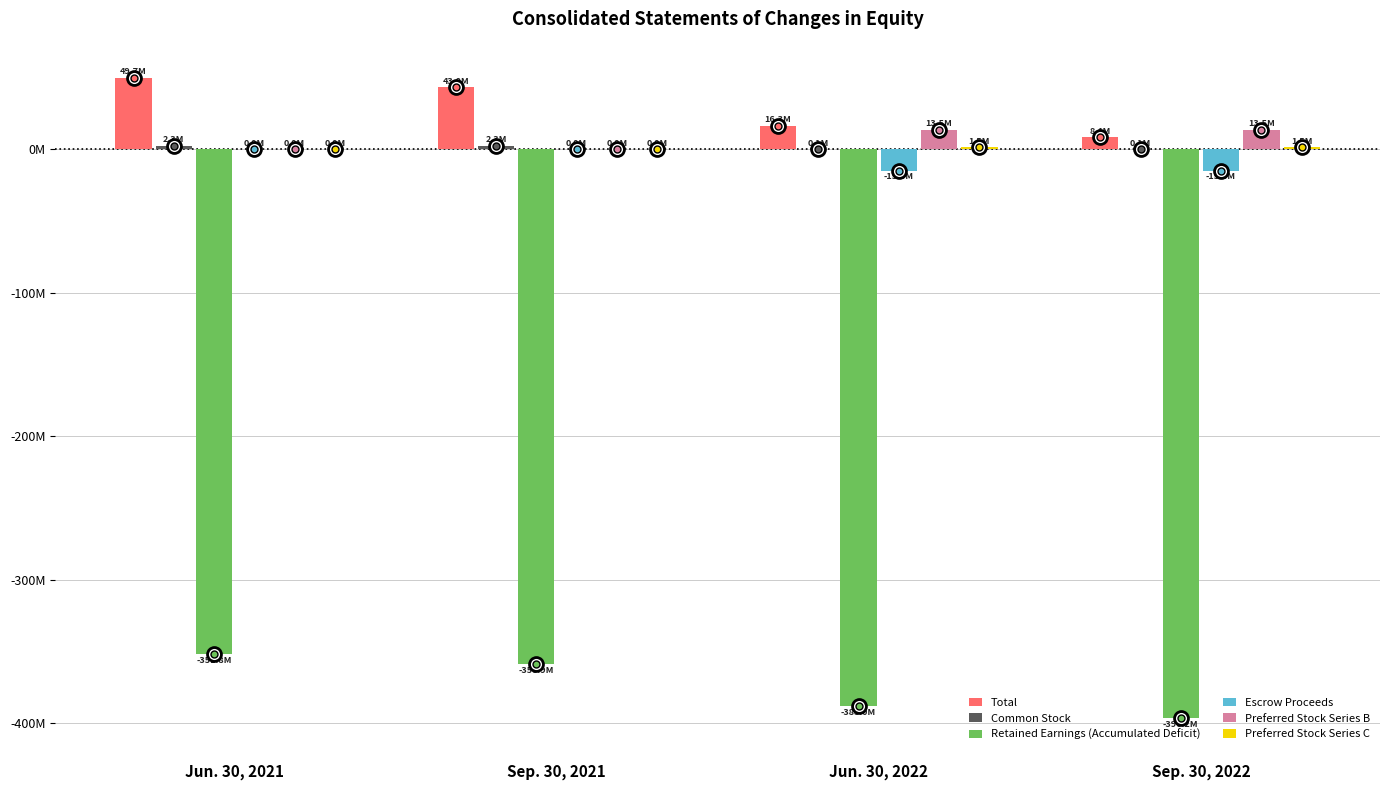

What is the value of the Common Stock bar at the 2nd from the left?

2313017